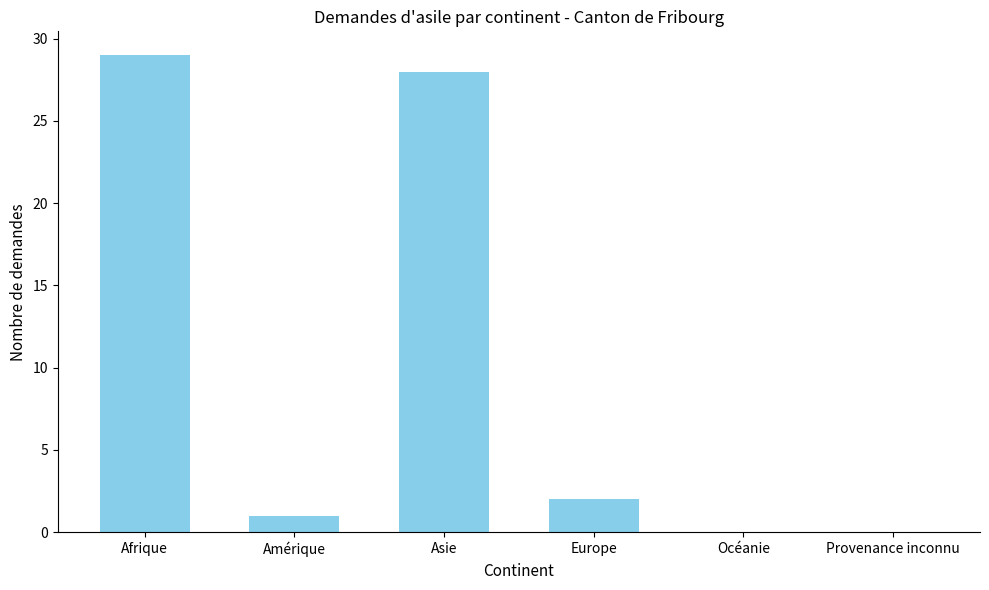

What is the maximum value shown in the chart?

29